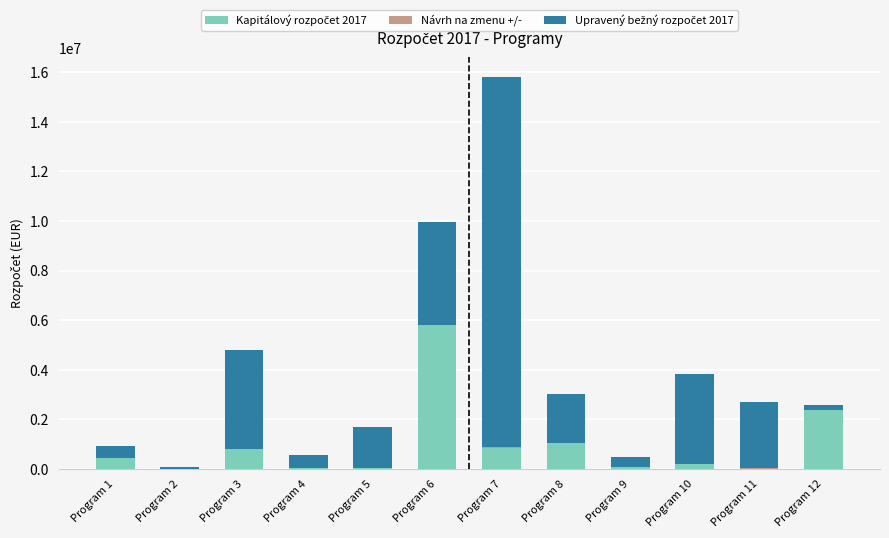

How many distinct data groups are displayed?

3